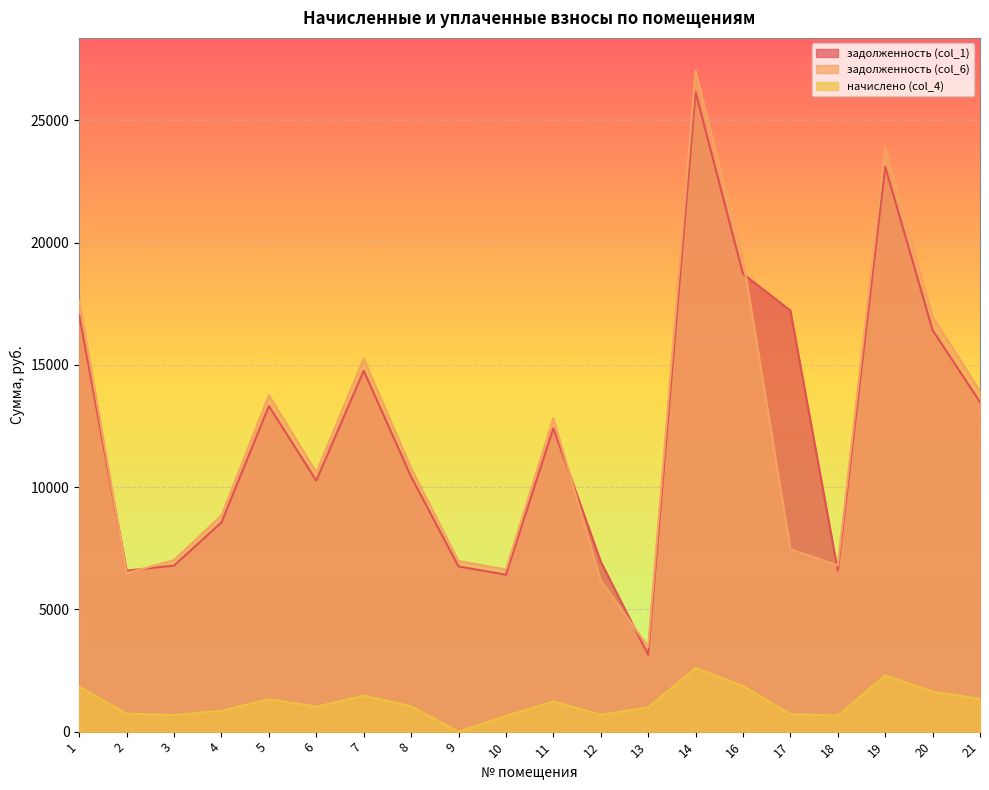

Is it true that задолженность (col_6) equals 6479.3 at 2?

True